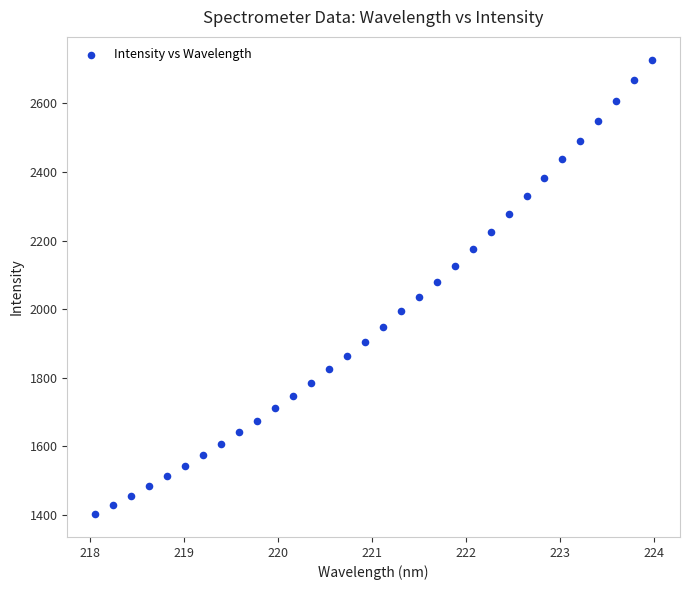

What is the range of Y values (max minus min)?

1326.3